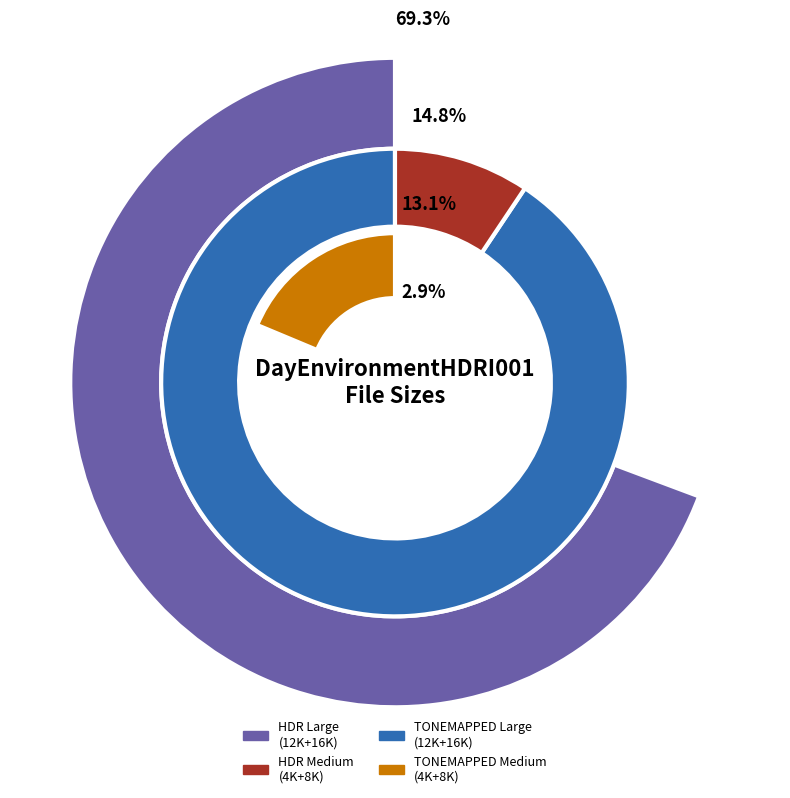

True or false: 8K-HDR accounts for 25% of the total.

False